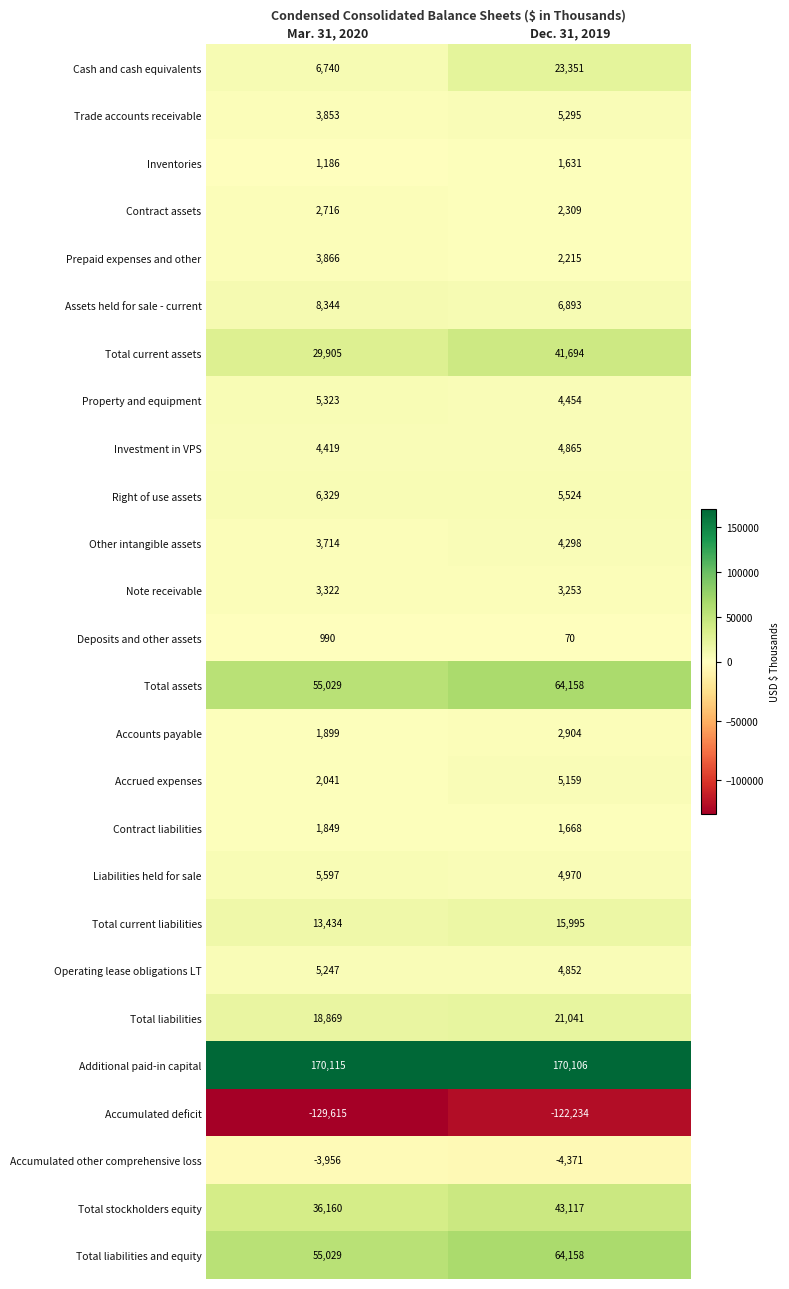

At which label is Total assets closest to 59593?

Mar. 31, 2020